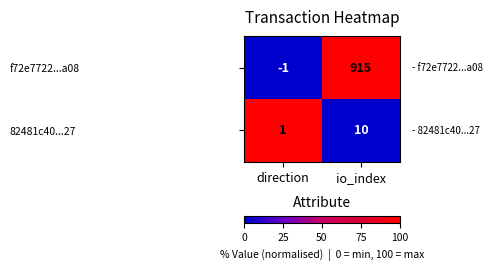

Rank the series by their maximum value, from lowest to highest.

82481c40...27, f72e7722...a08